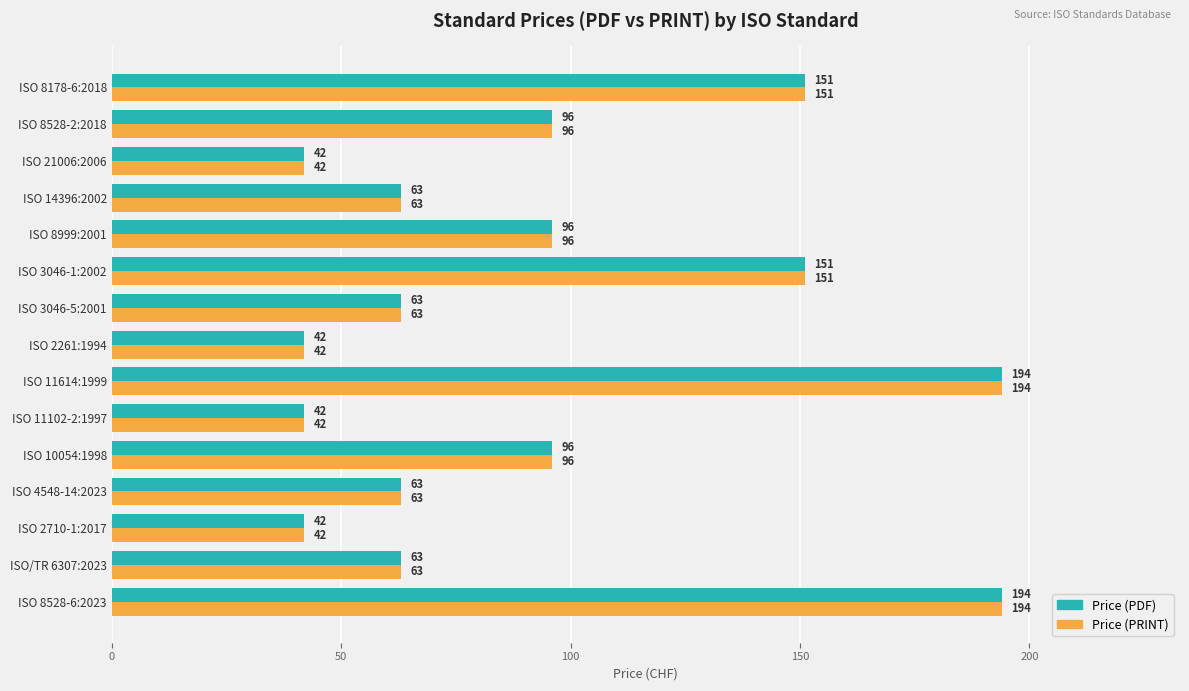

Count the Price (PDF) values in the range 42 to 151.

13